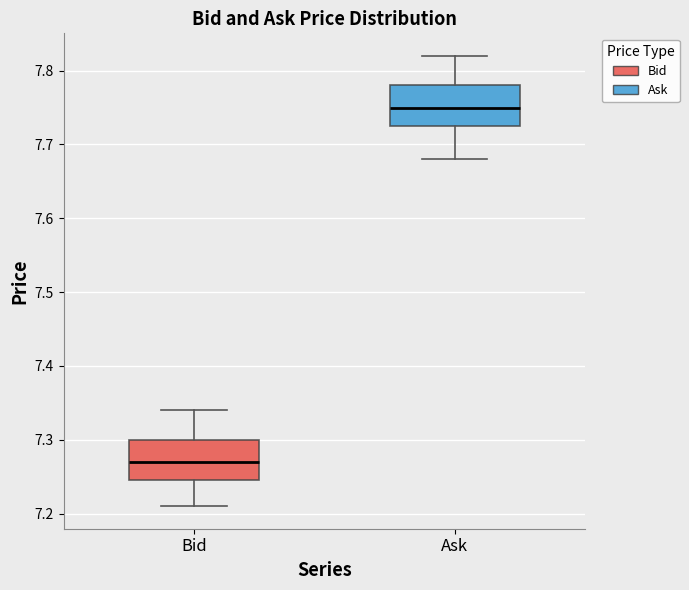

Which box has the lowest median line?

Bid